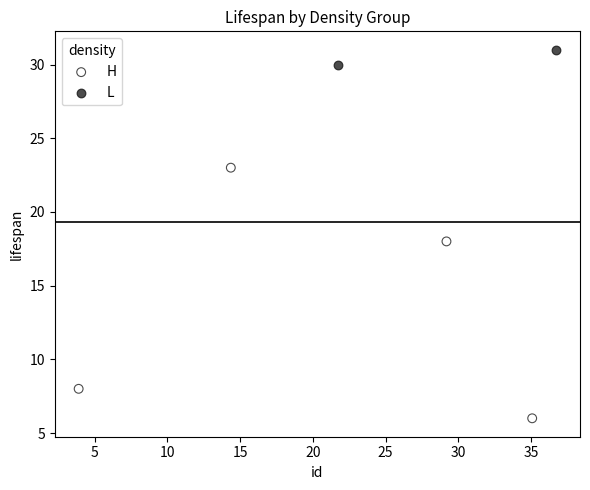

Which series reaches the minimum Y coordinate?

H